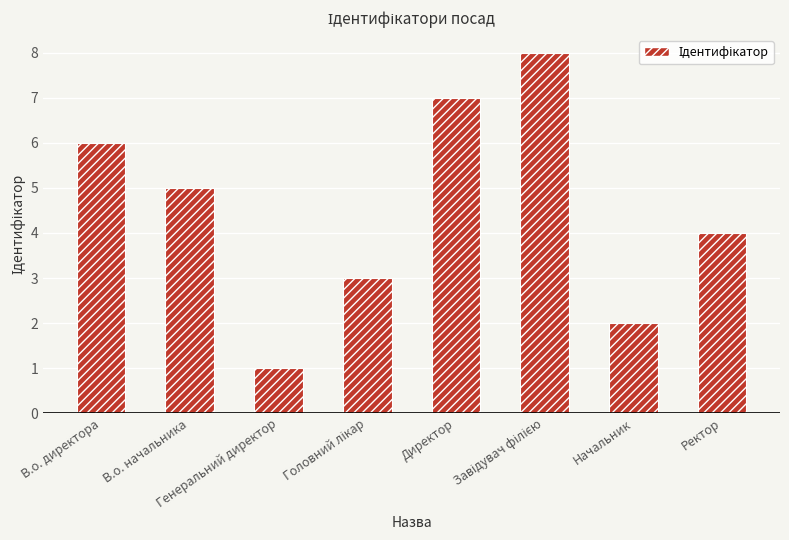

Which category has the highest value across all series?

Завідувач філією